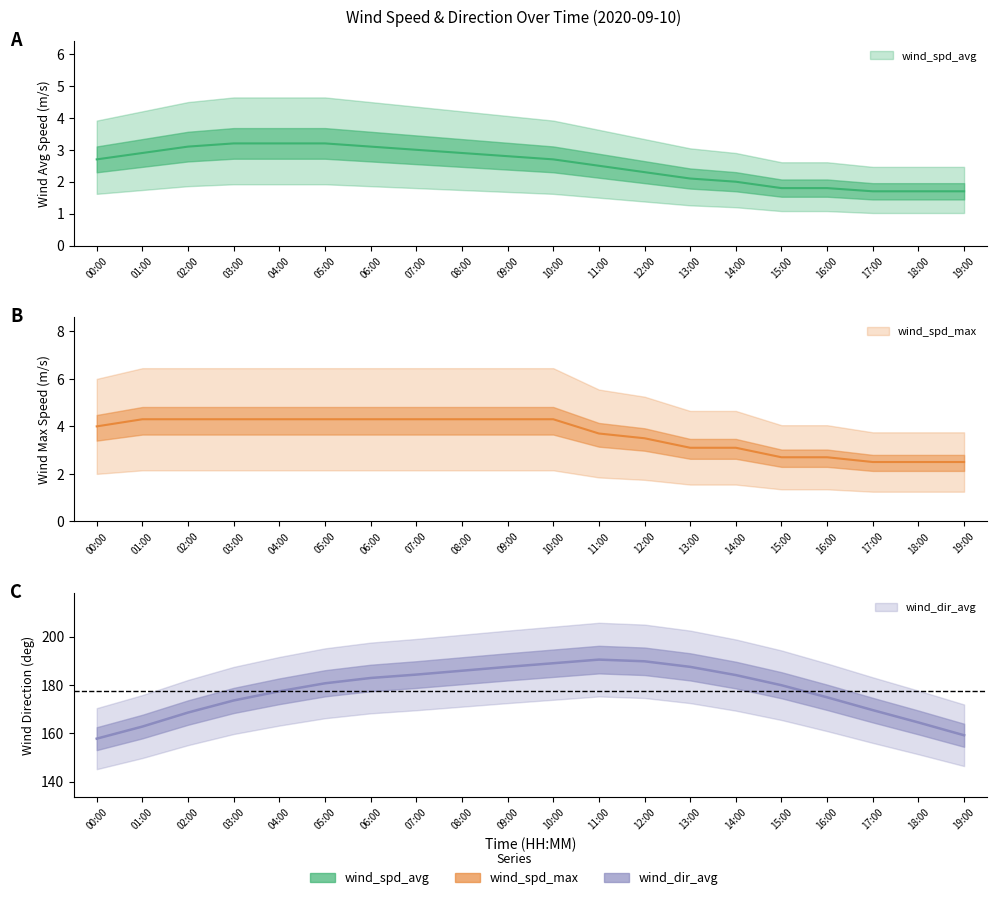

At which label does wind_spd_max first exceed 4?

01:00